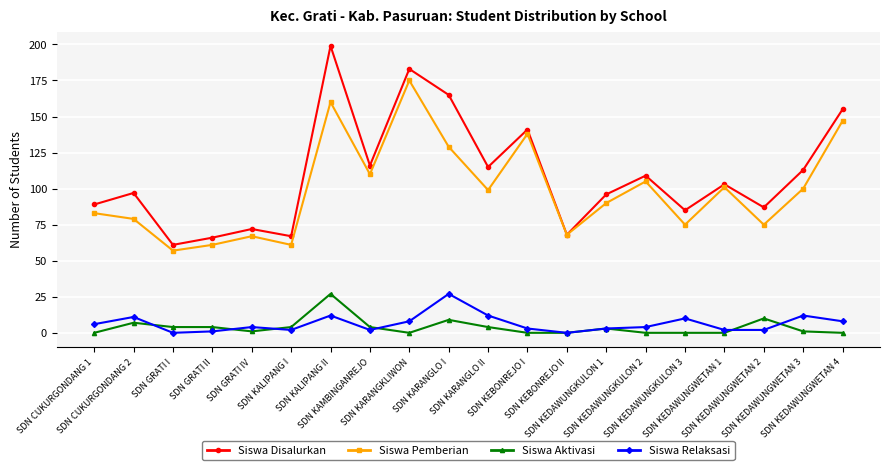

Reading left to right, extract all data points from this chart.

Siswa Disalurkan: 89	97	61	66	72	67	199	116	183	165	115	141	68	96	109	85	103	87	113	155
Siswa Pemberian: 83	79	57	61	67	61	160	110	175	129	99	138	68	90	105	75	101	75	100	147
Siswa Aktivasi: 0	7	4	4	1	4	27	4	0	9	4	0	0	3	0	0	0	10	1	0
Siswa Relaksasi: 6	11	0	1	4	2	12	2	8	27	12	3	0	3	4	10	2	2	12	8